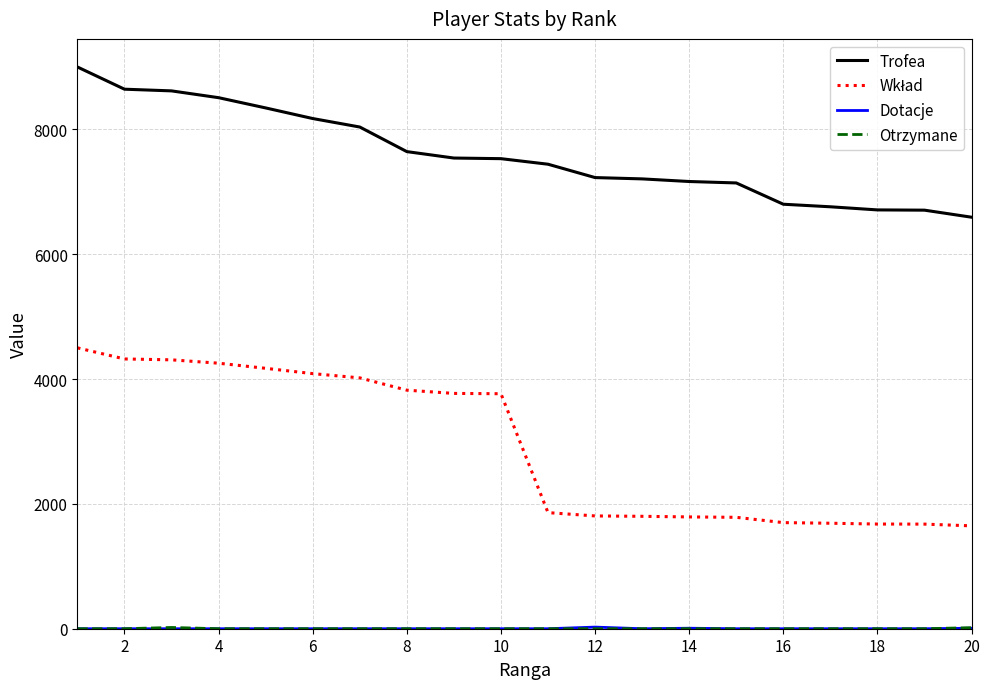

How many lines are shown in the chart?

4